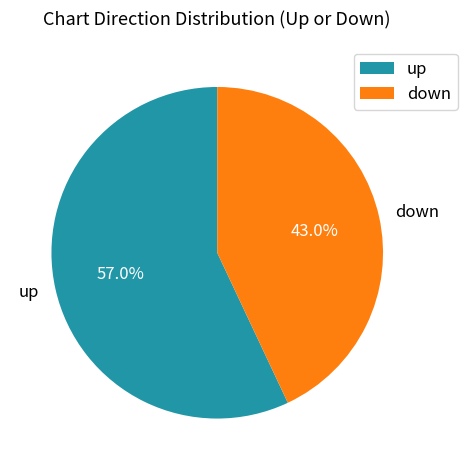

What is the ratio of the value at up to the value at down?

1.3